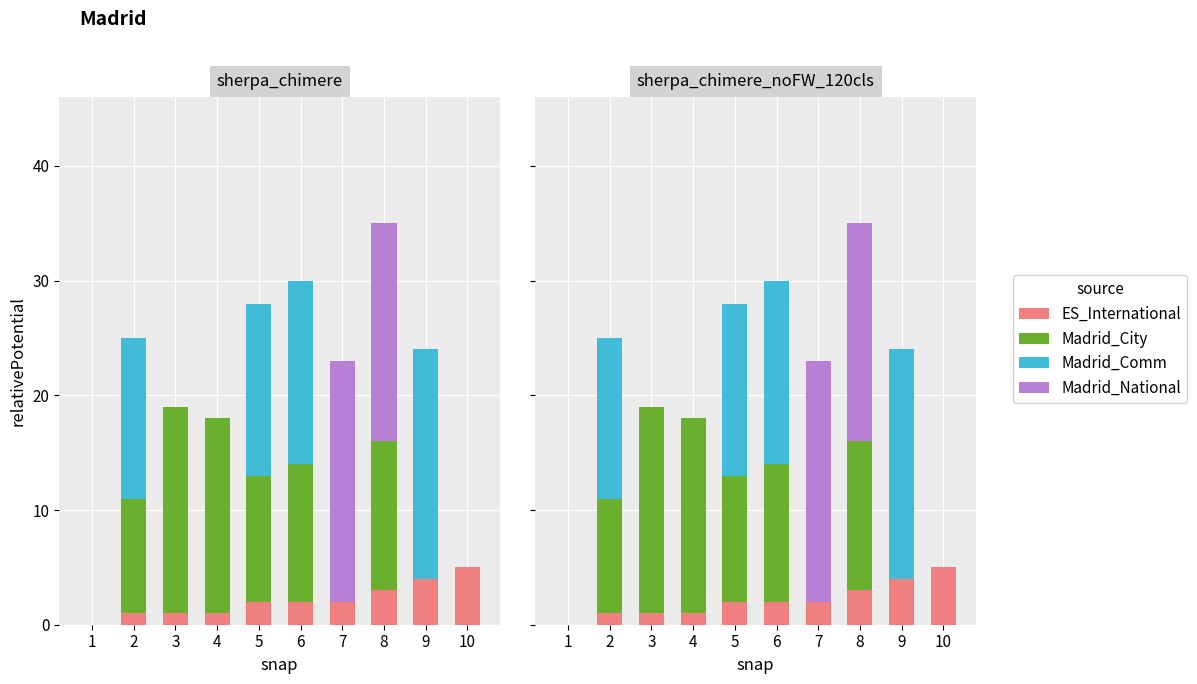

Which category has the lowest value in the Madrid_Comm series?

1